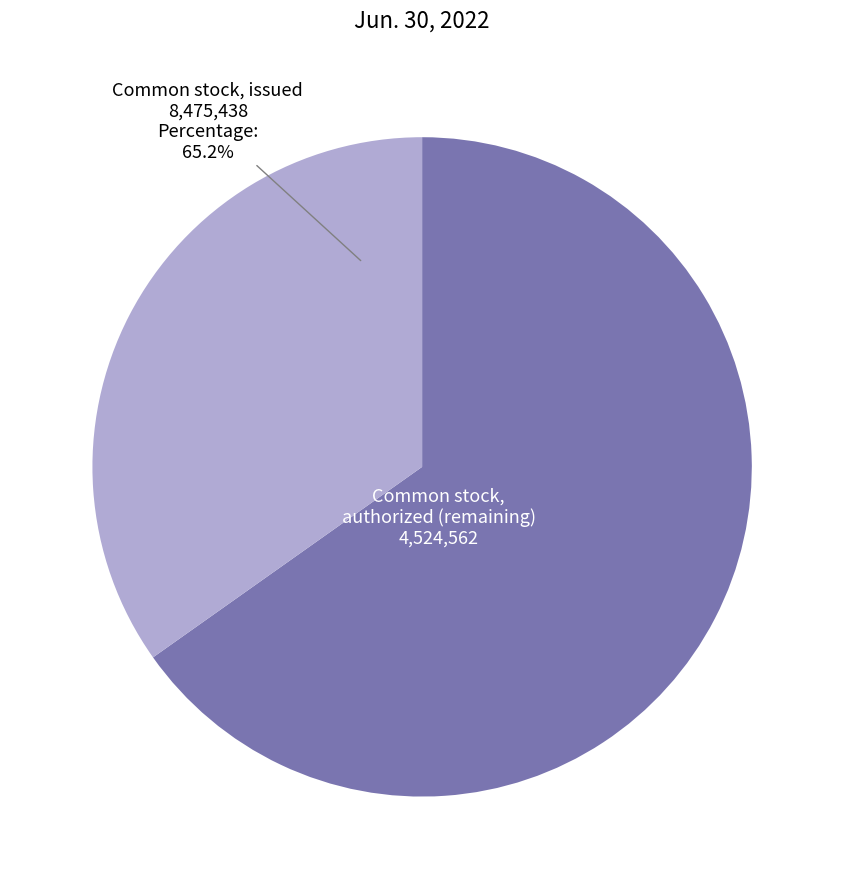

Which category has the biggest portion of the pie?

Common stock, authorized